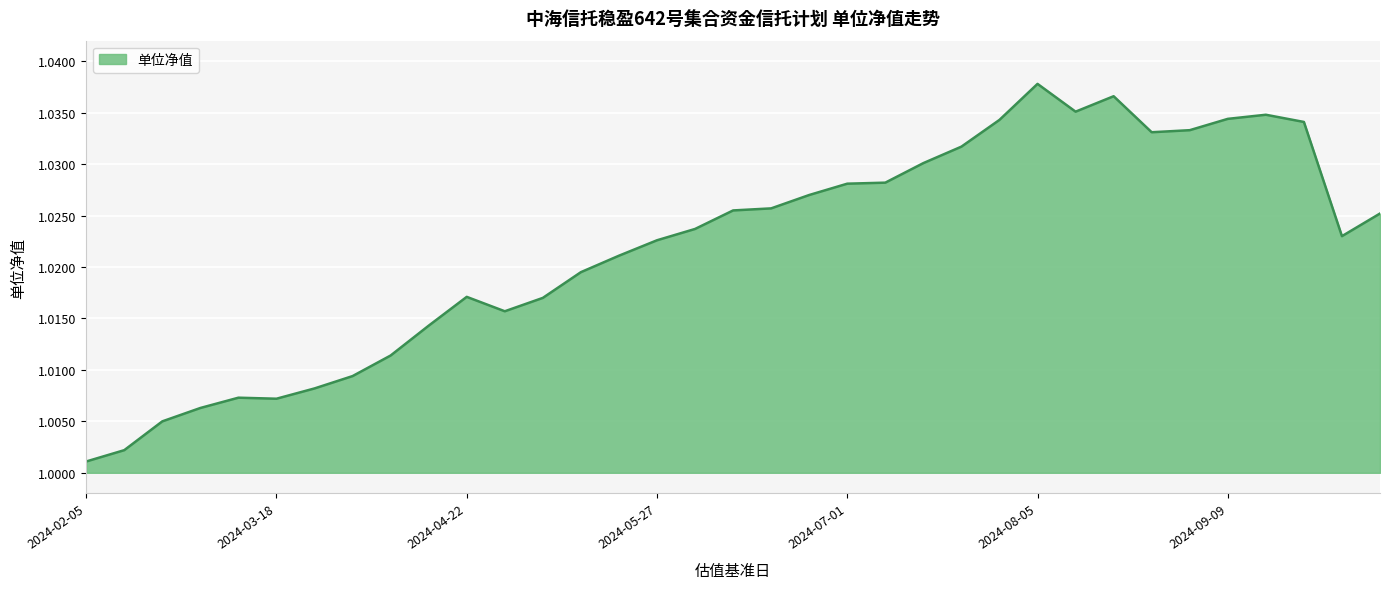

What is the sum of all values?

35.8